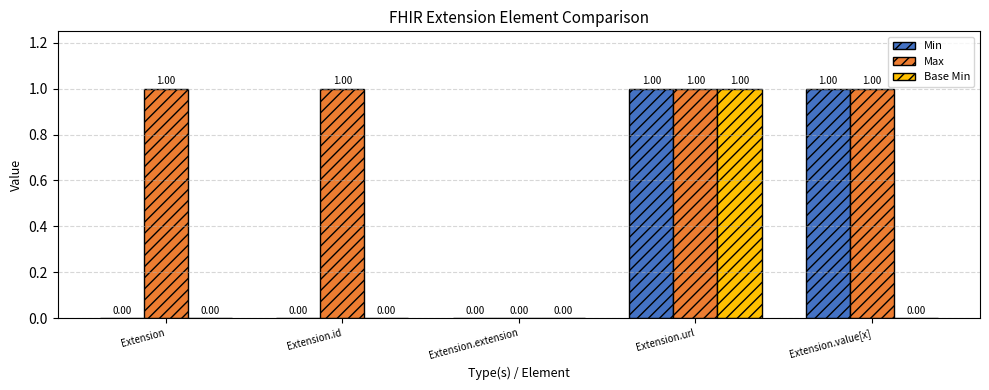

How many categories are shown in the chart?

5